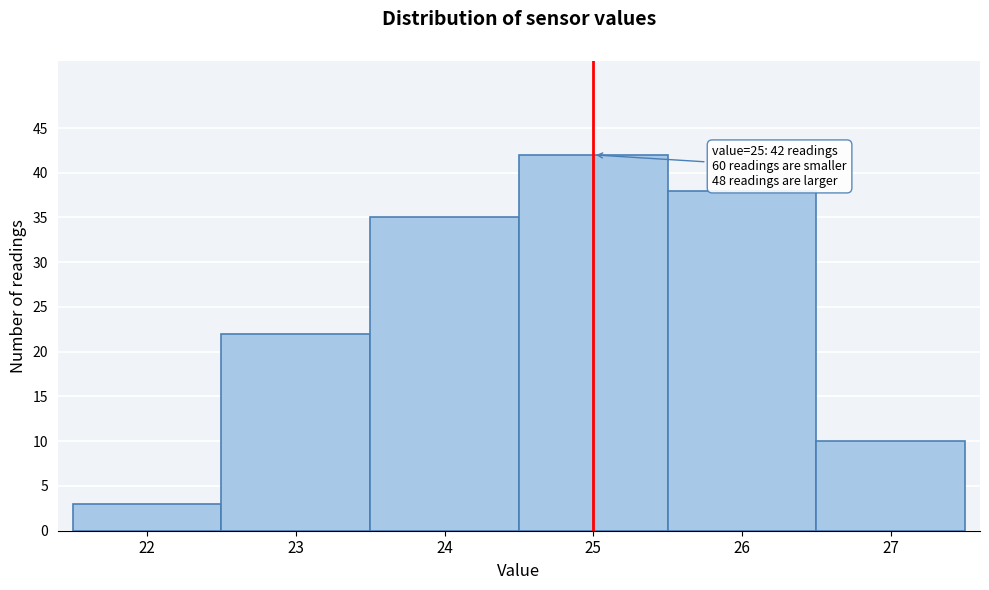

Reading right to left, extract all data points from this chart.

10	38	42	35	22	3